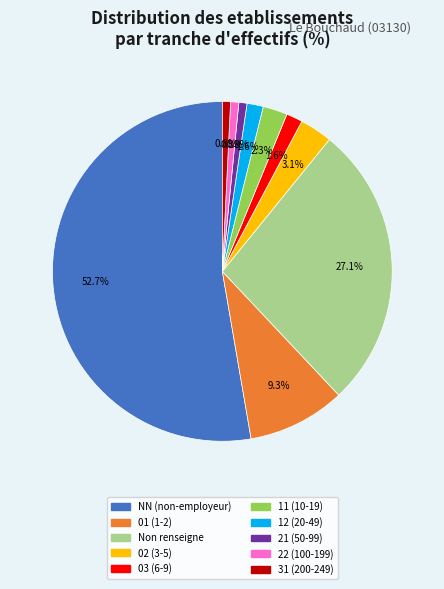

Does any single category account for the majority?

Yes